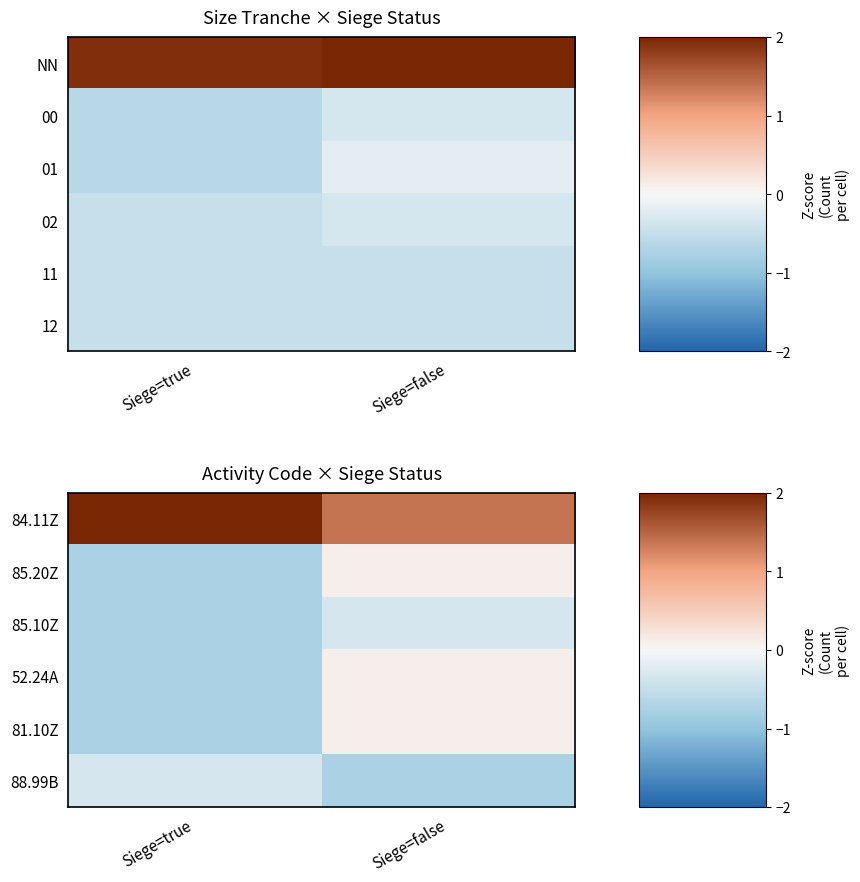

What is the sum of the 85.20Z values at Siege=false and Siege=true?

-0.6